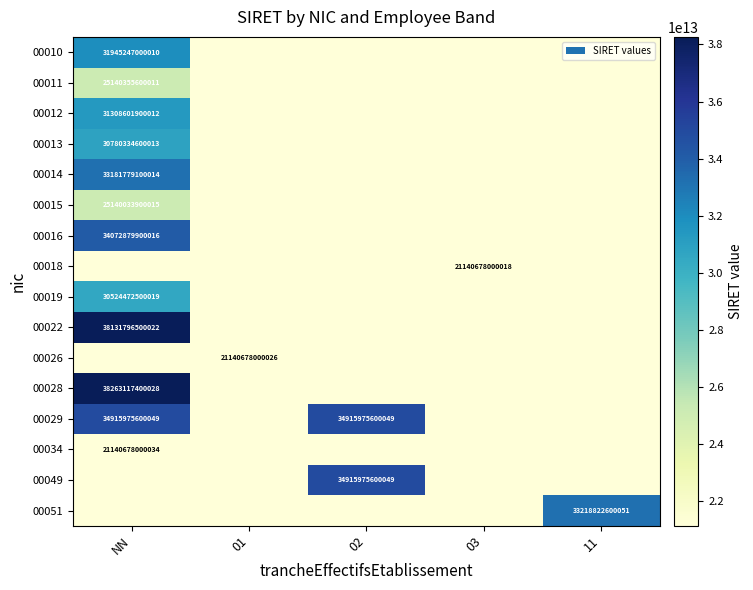

Is it true that 00013 equals 44764419726081 at NN?

False